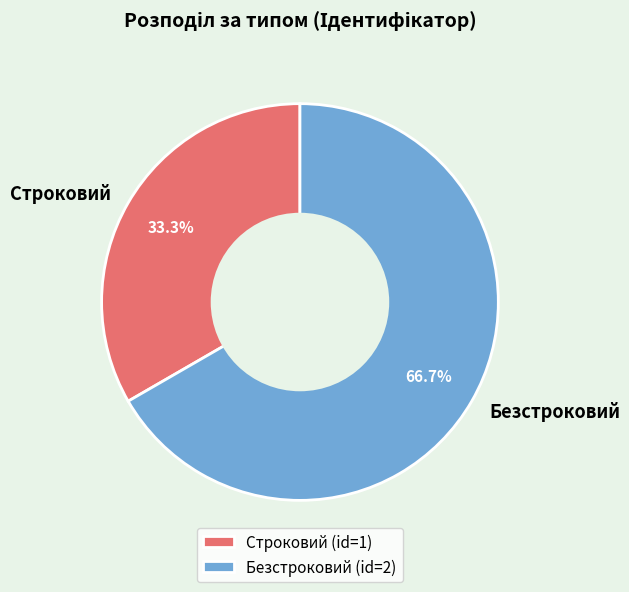

Is it true that Безстроковий is 67% of the pie?

True